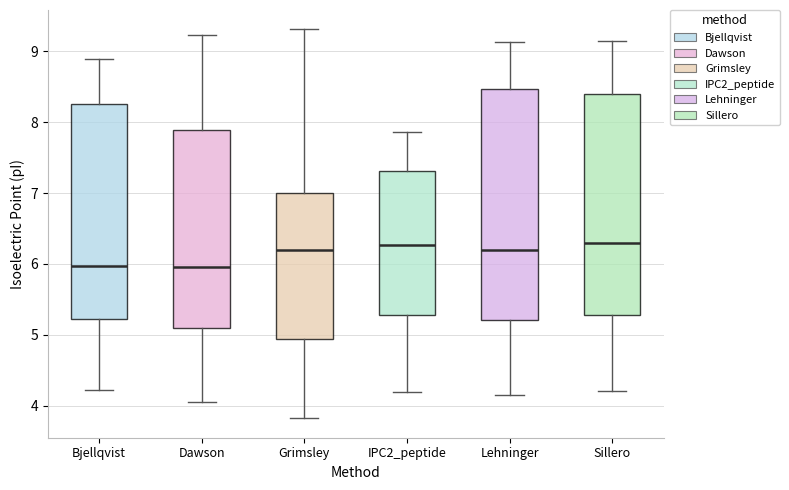

Reading left to right, transcribe this box plot: for each box, give where its median line is, the range the box spans, and where its two whiskers end, as read against the y-axis. The values are not printed on the chart, so give them approximately, as read against the axis.

Bjellqvist: median 6.0, box 5.2 to 8.3, whiskers 4.2 to 8.9
Dawson: median 6.0, box 5.1 to 7.9, whiskers 4.1 to 9.2
Grimsley: median 6.2, box 4.9 to 7.0, whiskers 3.8 to 9.3
IPC2_peptide: median 6.3, box 5.3 to 7.3, whiskers 4.2 to 7.9
Lehninger: median 6.2, box 5.2 to 8.5, whiskers 4.2 to 9.1
Sillero: median 6.3, box 5.3 to 8.4, whiskers 4.2 to 9.2